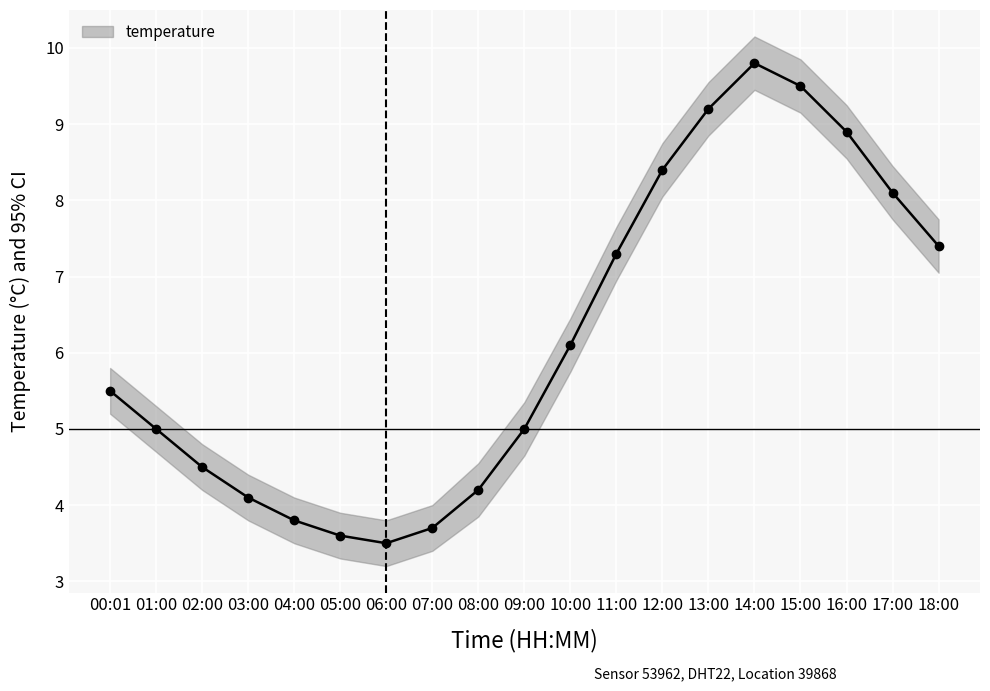

Does the chart display data point markers on the line(s)?

Yes